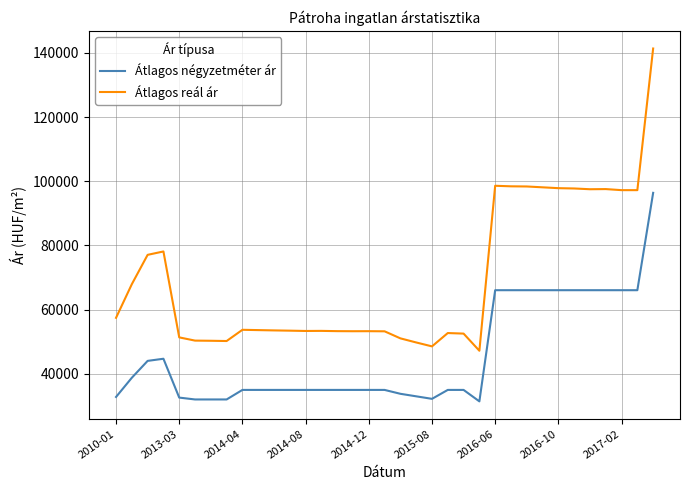

True or false: Átlagos reál ár and Átlagos négyzetméter ár cross at least once.

False